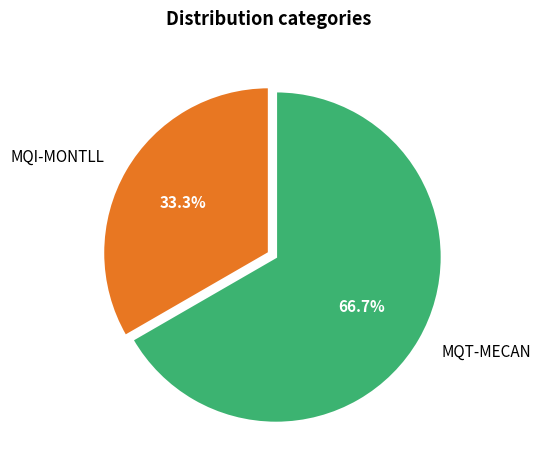

Rank the categories by value from highest to lowest.

MQT-MECAN, MQI-MONTLL